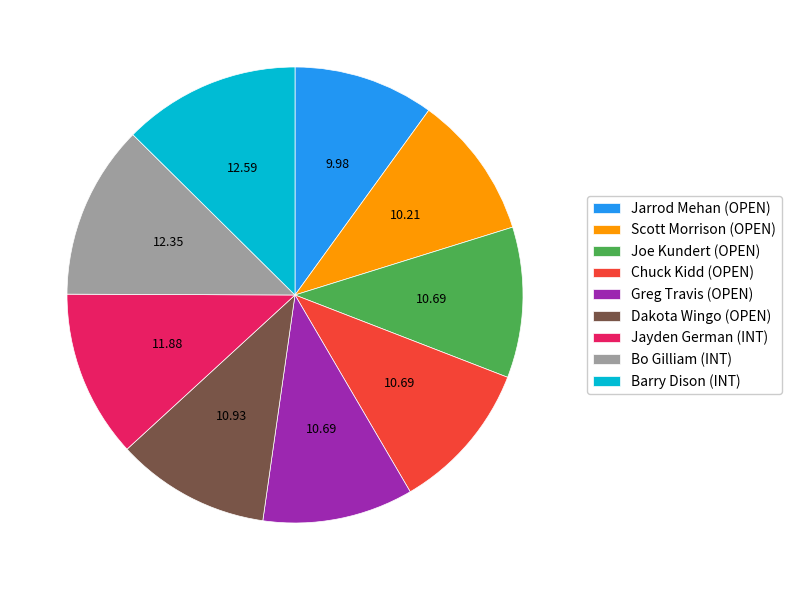

How many segments does this pie chart have?

9